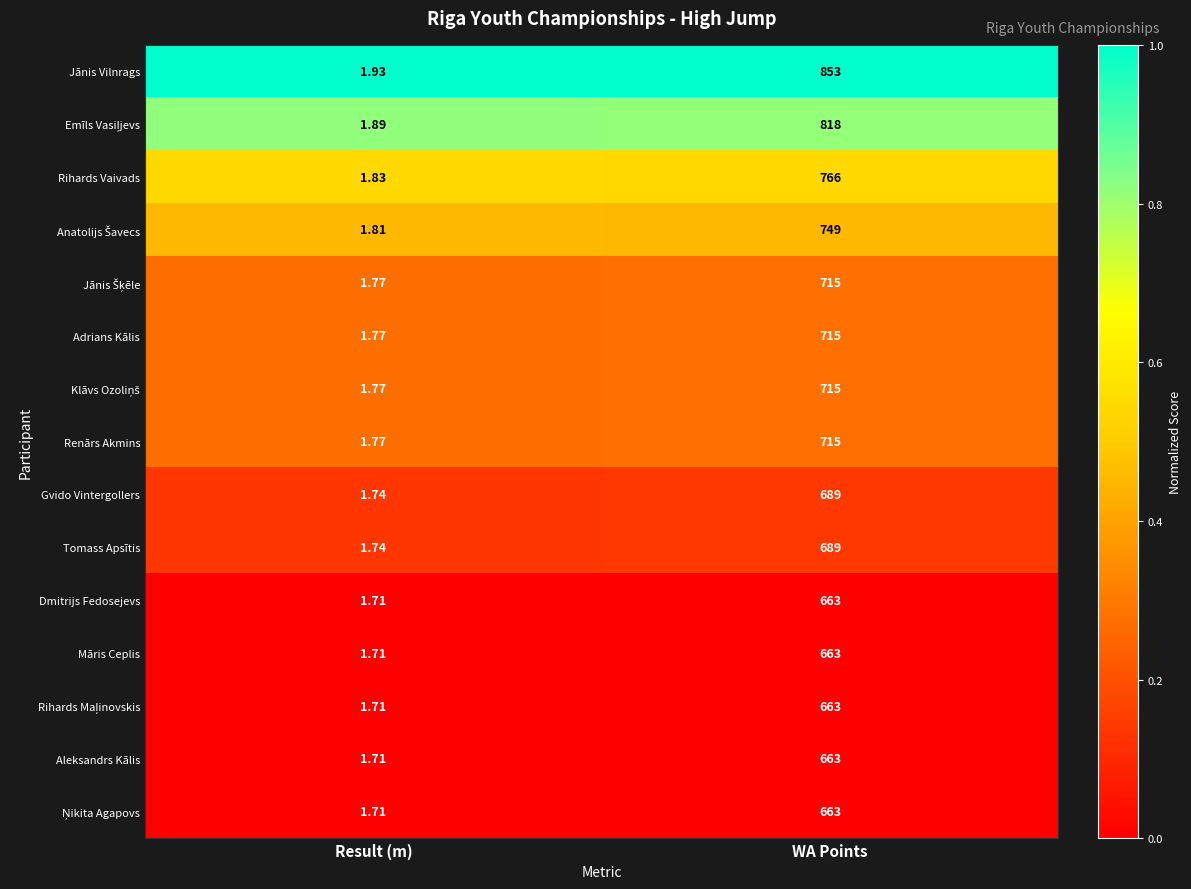

Which category has the lowest value across all series?

Result (m)